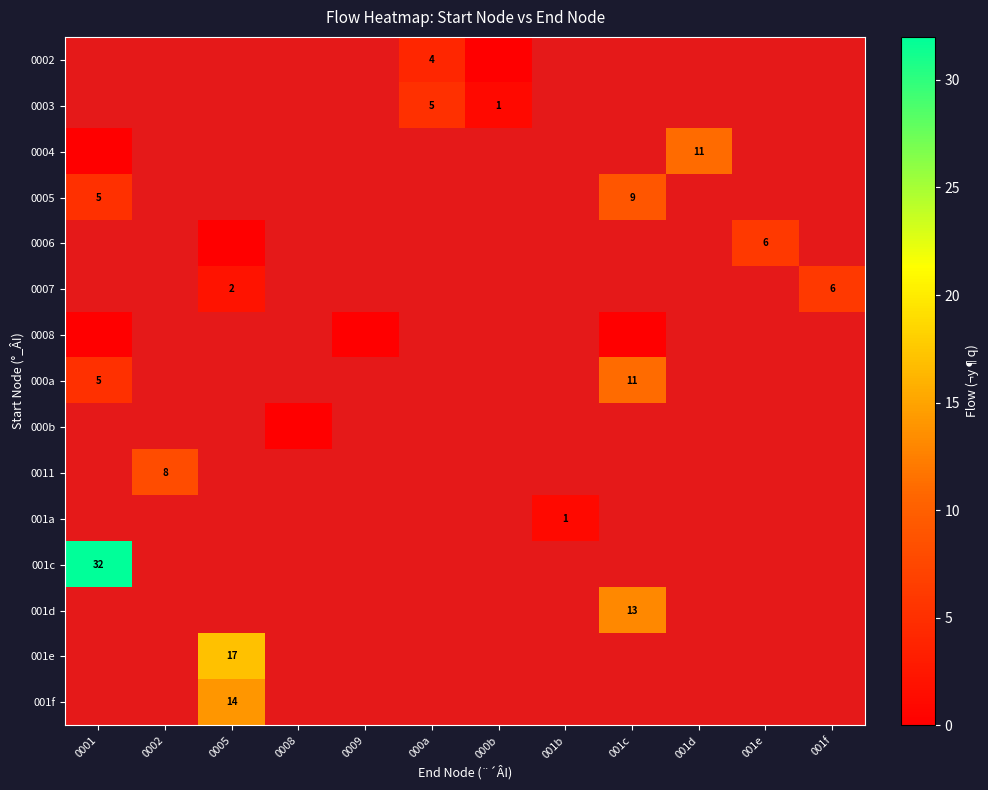

Is the value of 001a at 001c greater than the value of 0005 at 001f?

No